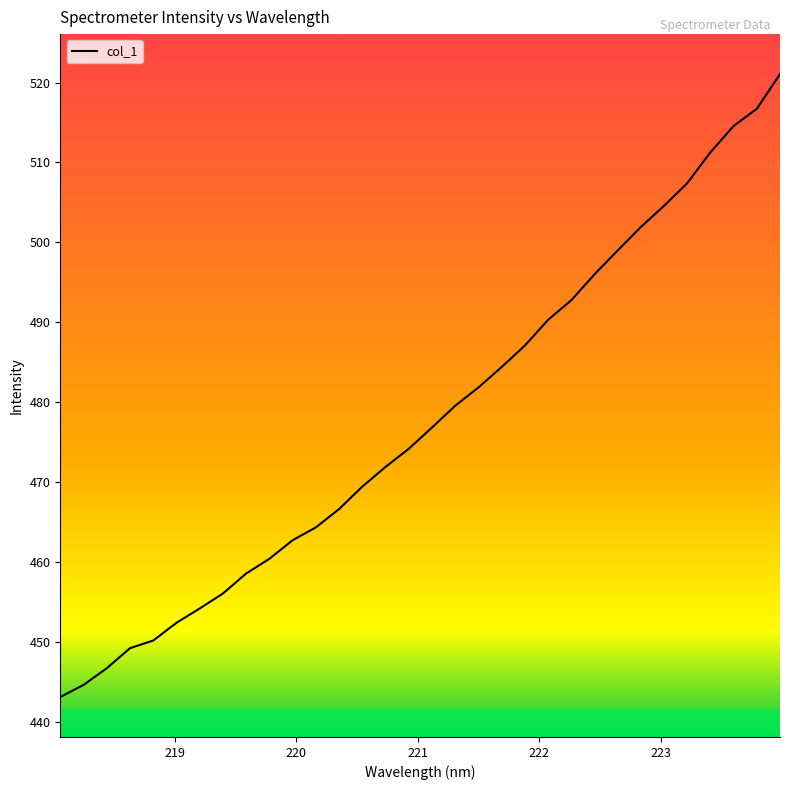

What is the smallest value displayed?

443.1